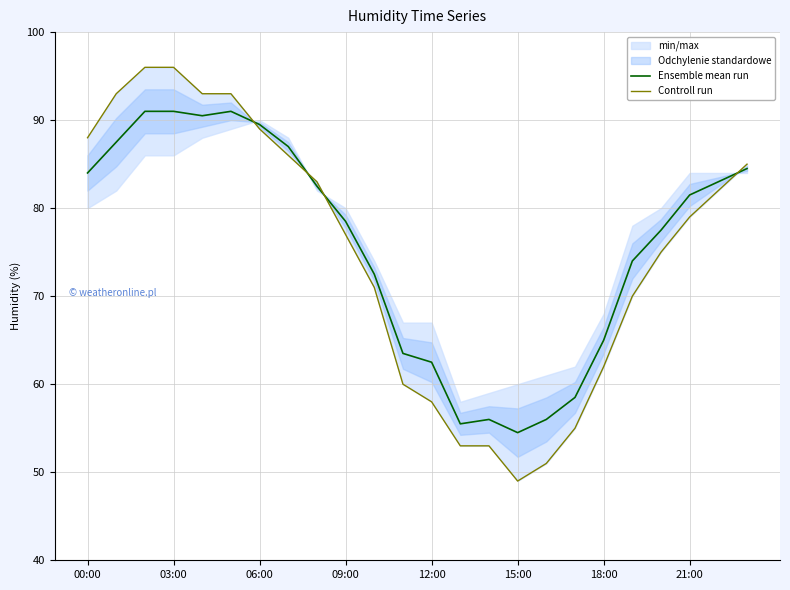

What is the maximum value for Ensemble mean run?

91.0